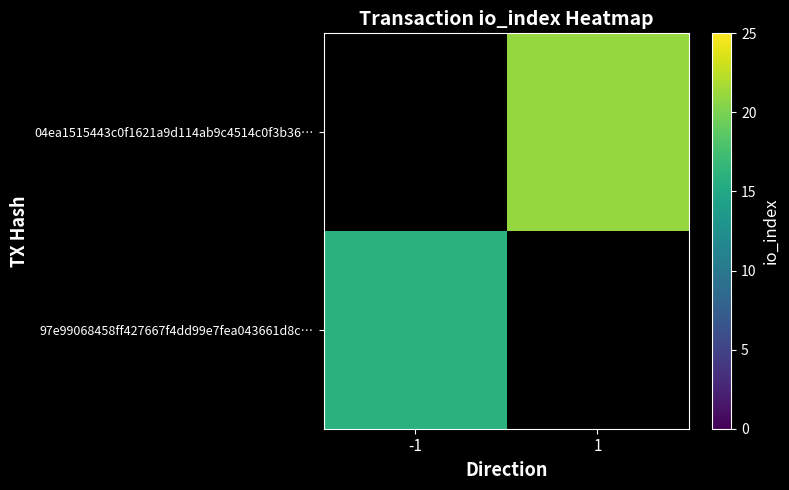

True or false: 97e99068458ff427667f4dd99e7fea043661d8c… has a value of 16.0 at -1.

True